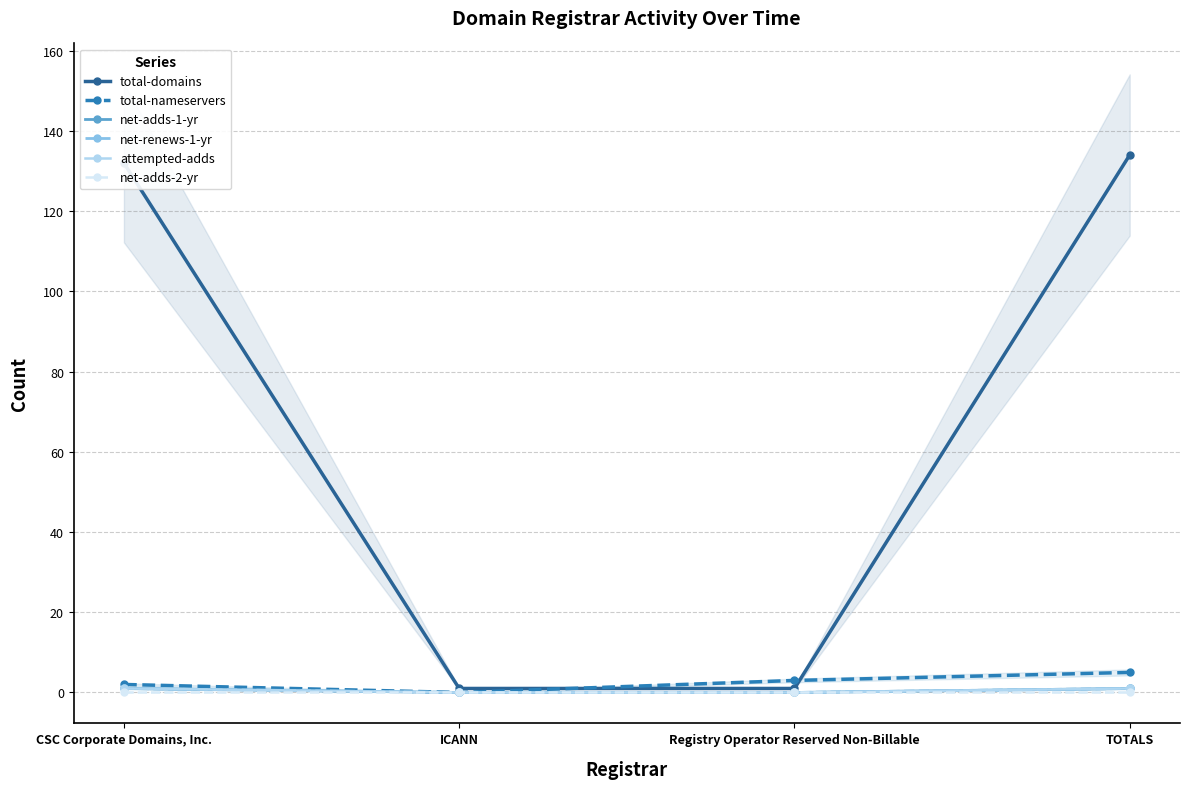

Where is total-domains nearest to the value 67?

CSC Corporate Domains, Inc.